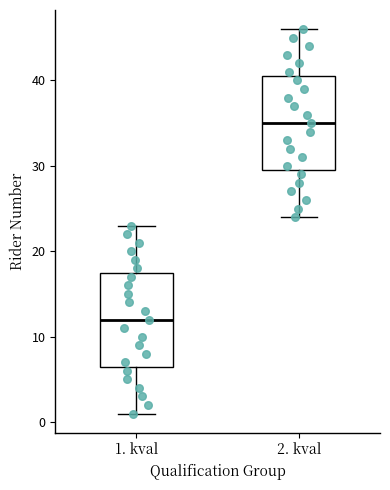

Where does the upper whisker of the box for 2. kval end on the y-axis? The values are not printed on the chart, so give them approximately, as read against the axis.

46